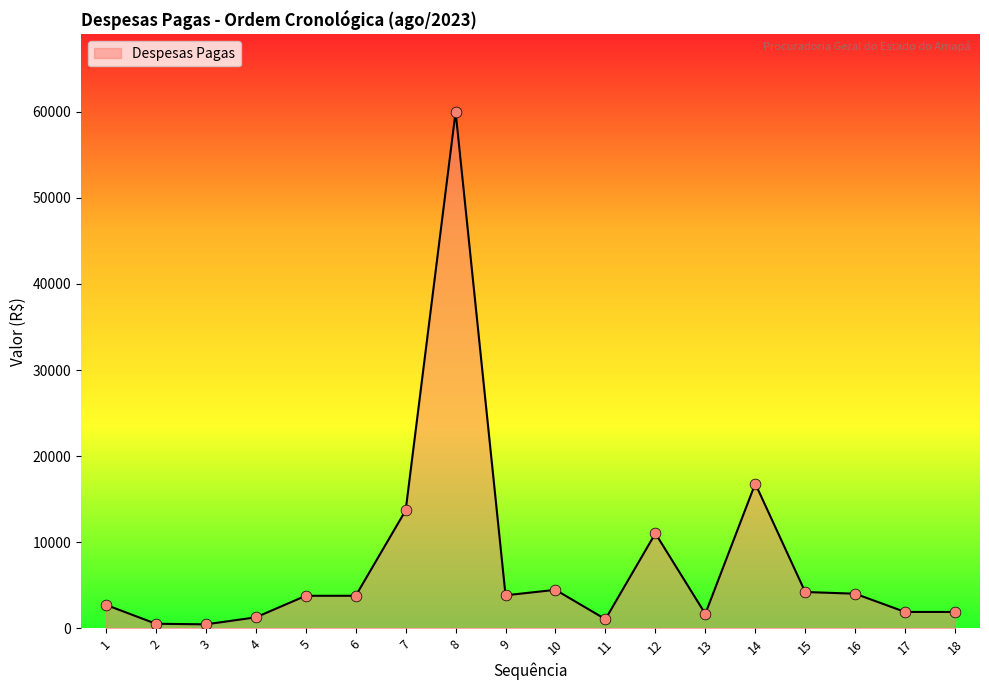

Between 14 and 9, which is larger?

14